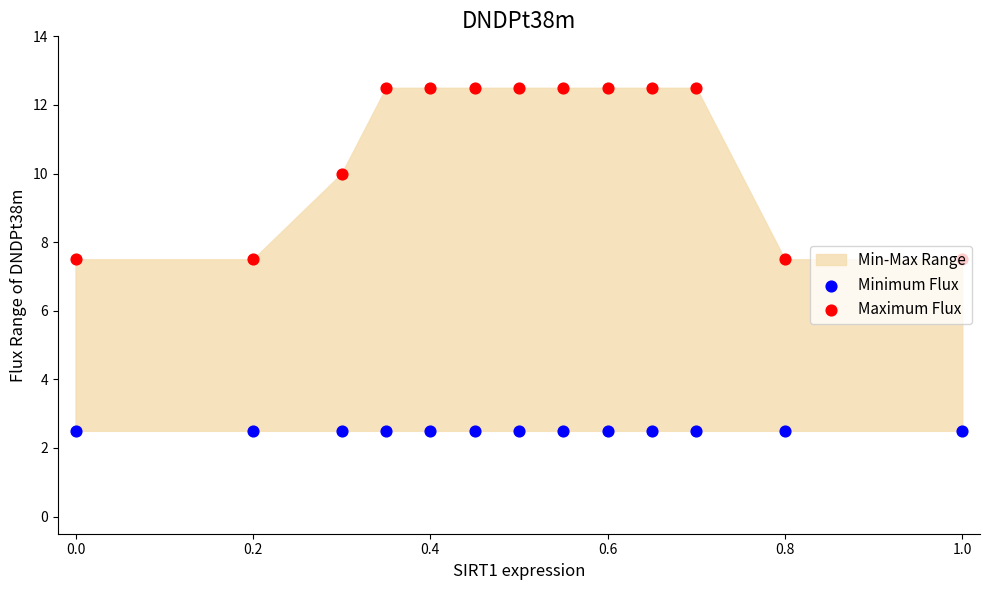

Which series has the widest spread of Y values?

Maximum Flux